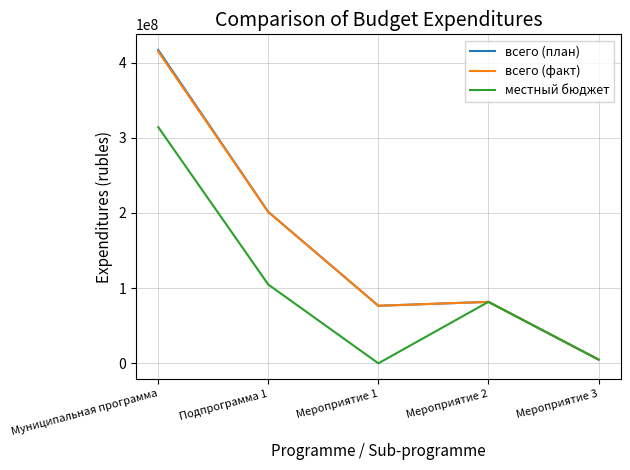

How many interior local peaks does the всего (факт) series have?

1